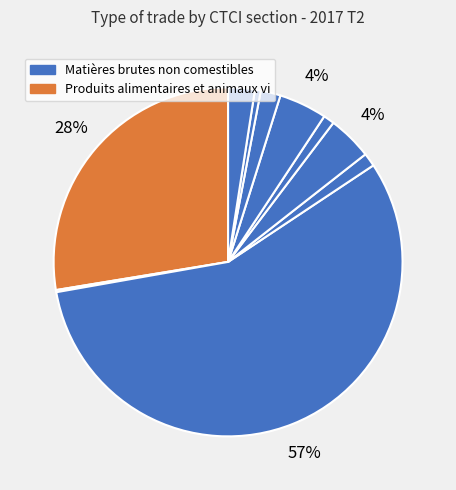

To the nearest percent, what is the difference between the largest and smallest slice percentages?

56%